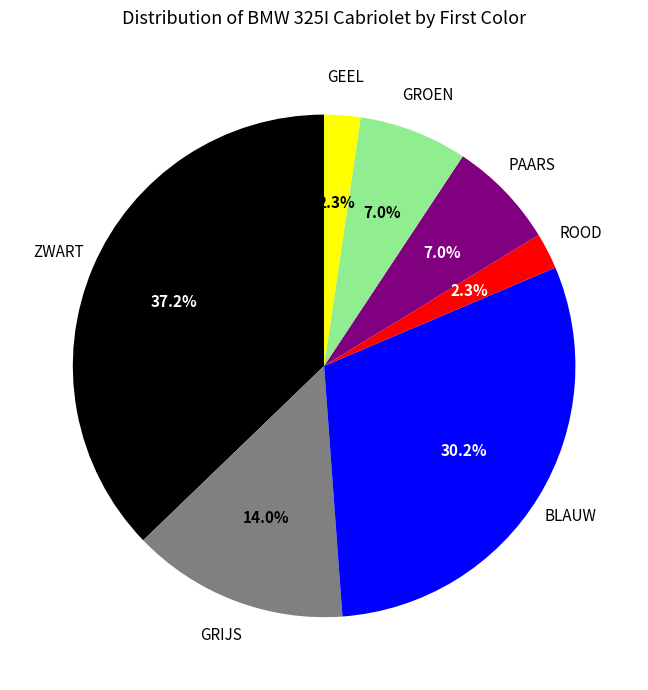

Is there a majority slice in this chart?

No